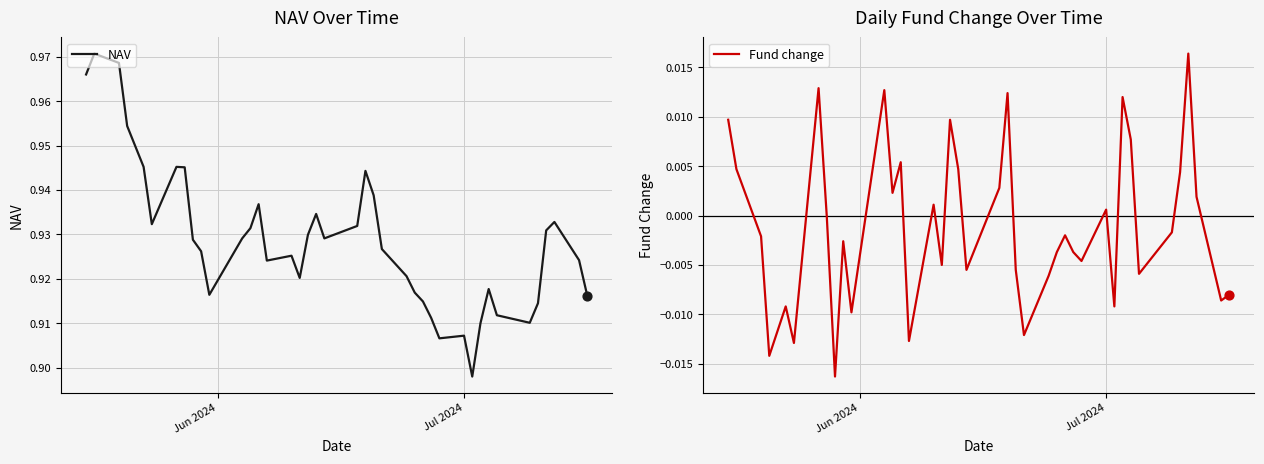

What are all the series names shown in the legend?

NAV, Fund change